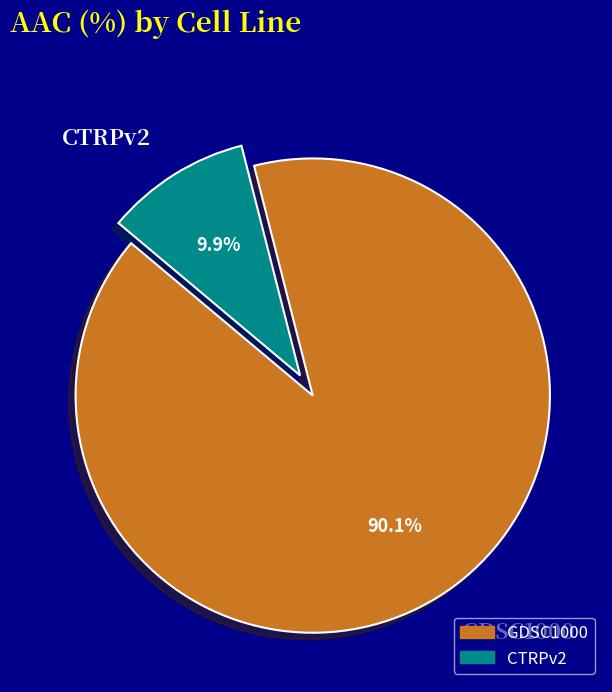

Count the number of slices in the pie.

2